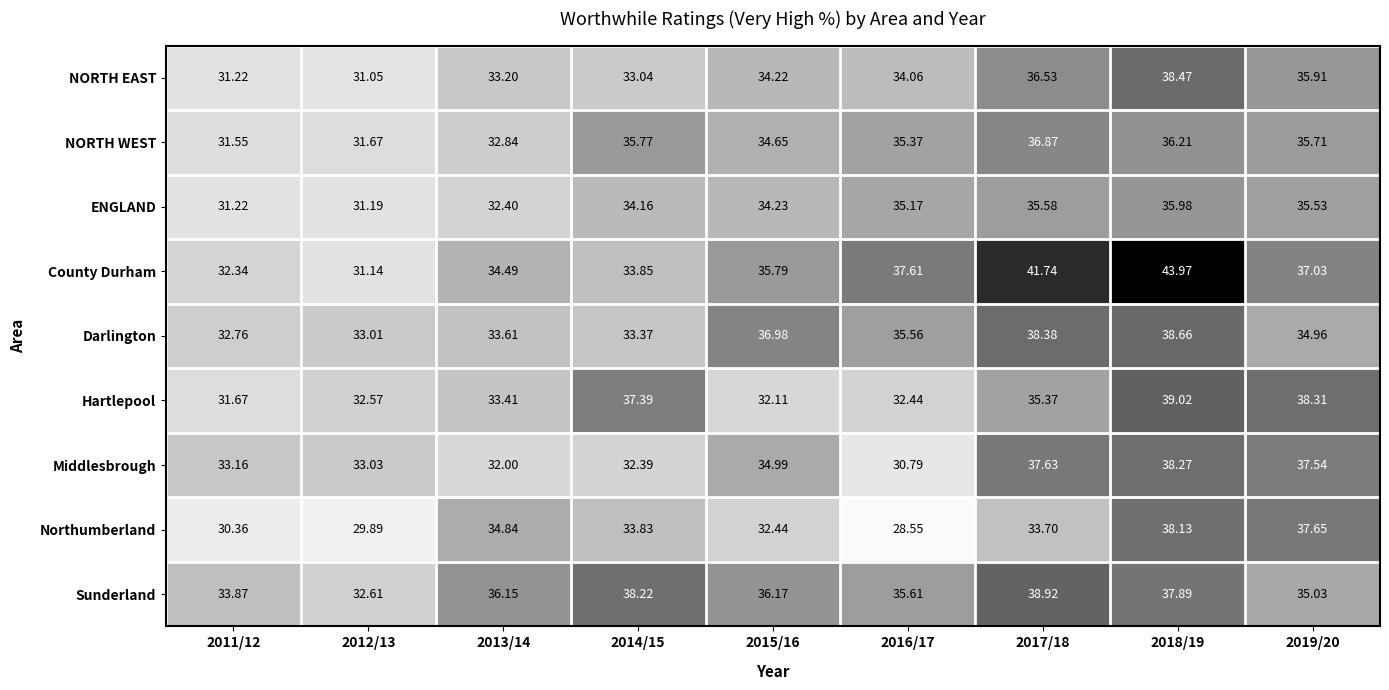

What is the greatest value displayed?

44.0